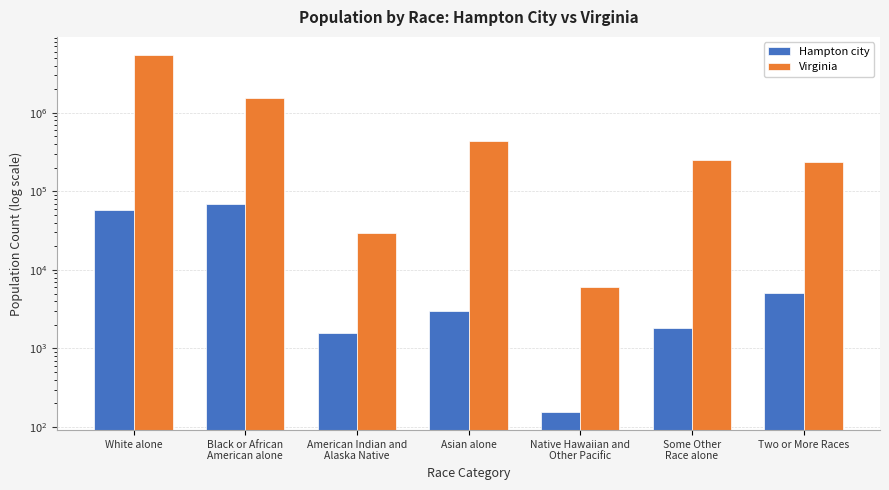

Reading right to left, what are all the values shown in this chart?

Hampton city: 5124	1826	154	2992	1594	68104	58642
Virginia: 233400	254278	5980	439890	29225	1551399	5486852